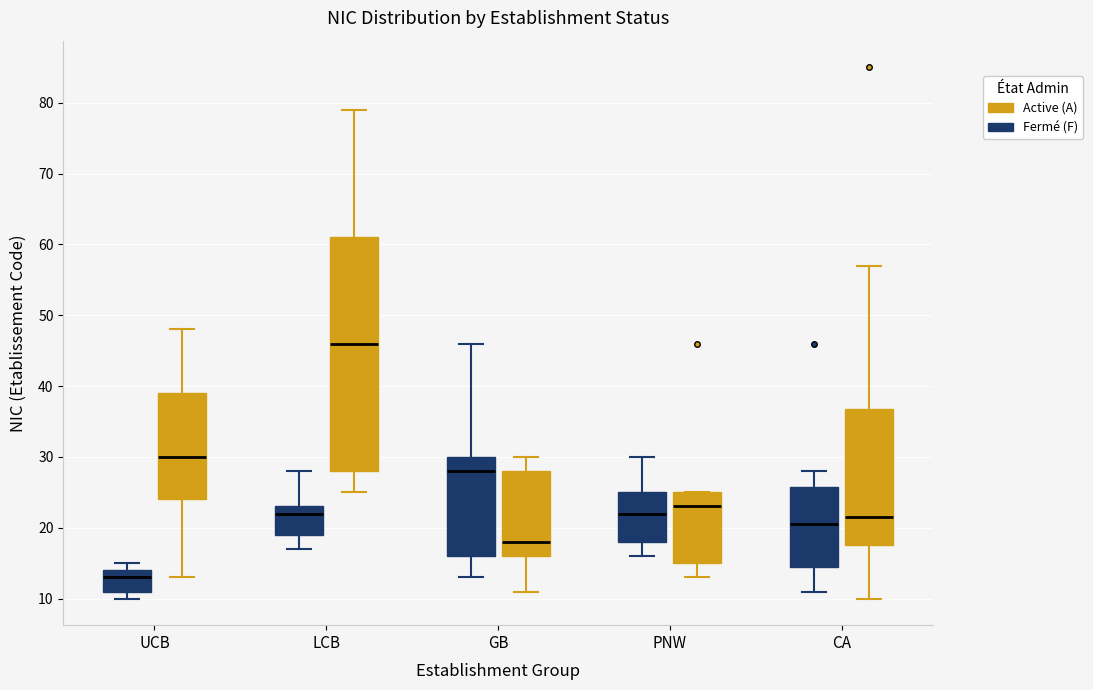

Where is the lower edge of the box for LCB (Fermé (F)) on the y-axis? The values are not printed on the chart, so give them approximately, as read against the axis.

19